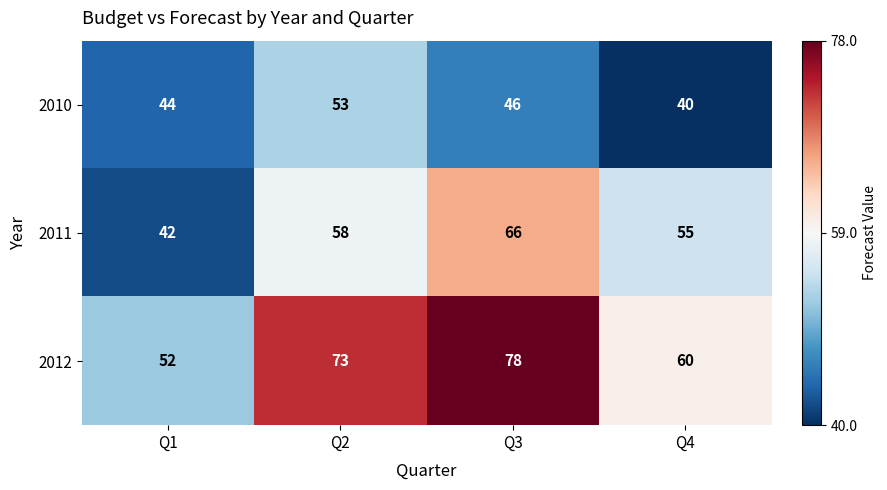

At which label is 2010 closest to 46?

Q3